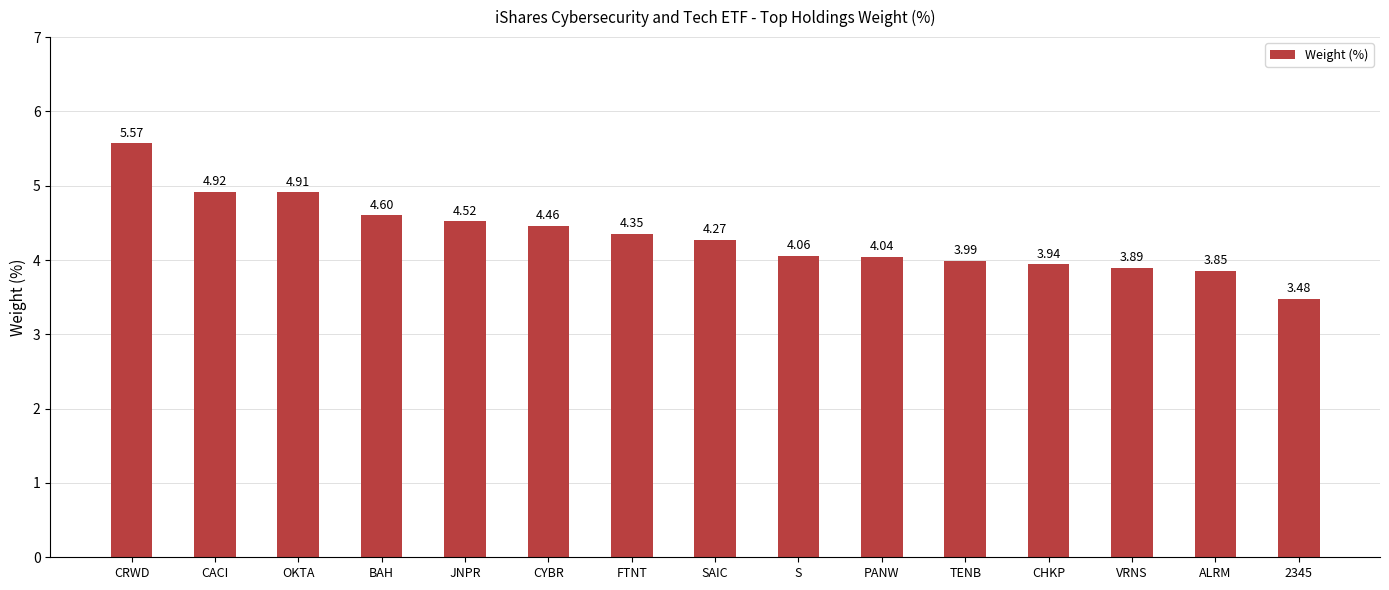

Rank the categories by value from highest to lowest.

CRWD, CACI, OKTA, BAH, JNPR, CYBR, FTNT, SAIC, S, PANW, TENB, CHKP, VRNS, ALRM, 2345